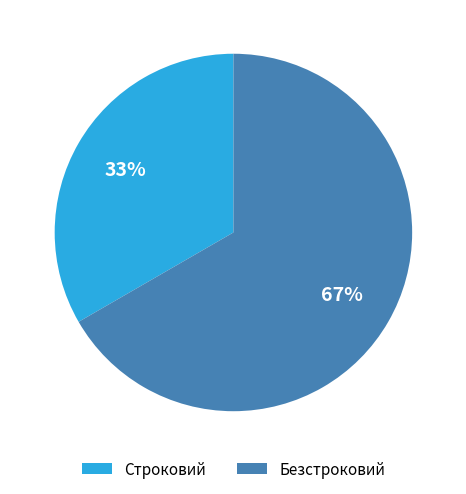

What is the ratio of the value at Безстроковий to the value at Строковий?

2.0